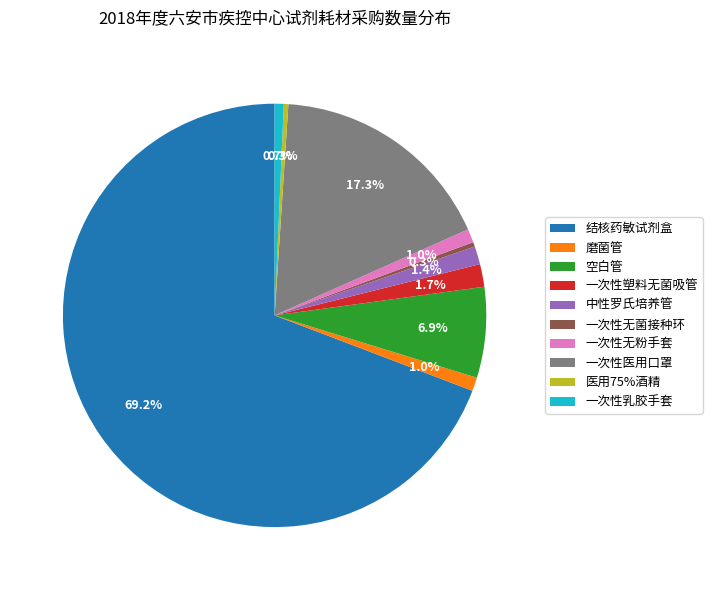

To the nearest percent, what is the combined percentage of 一次性乳胶手套 and 结核药敏试剂盒?

70%